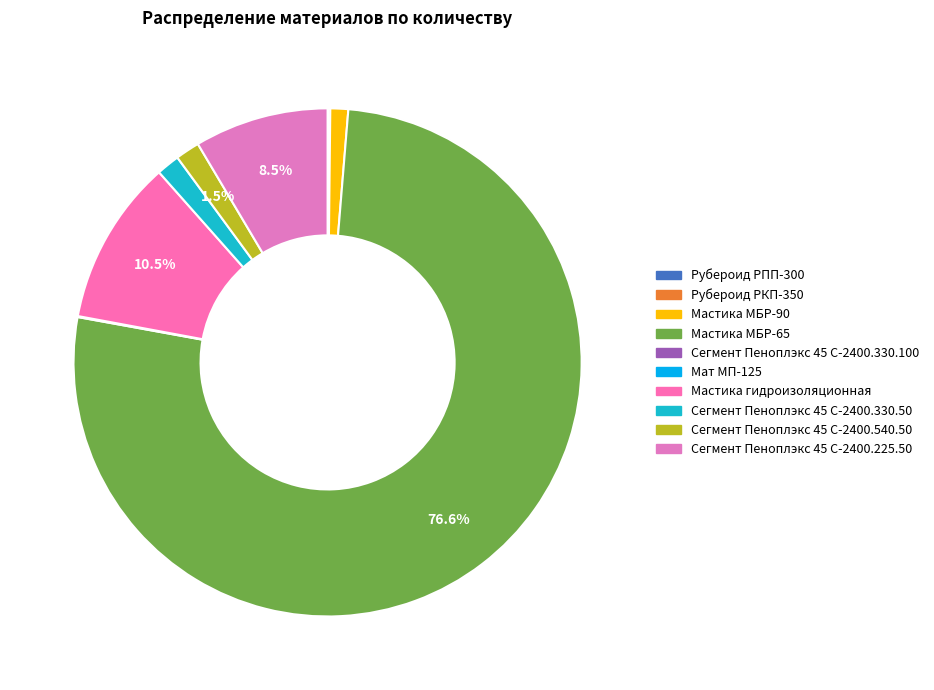

Is there a majority slice in this chart?

Yes